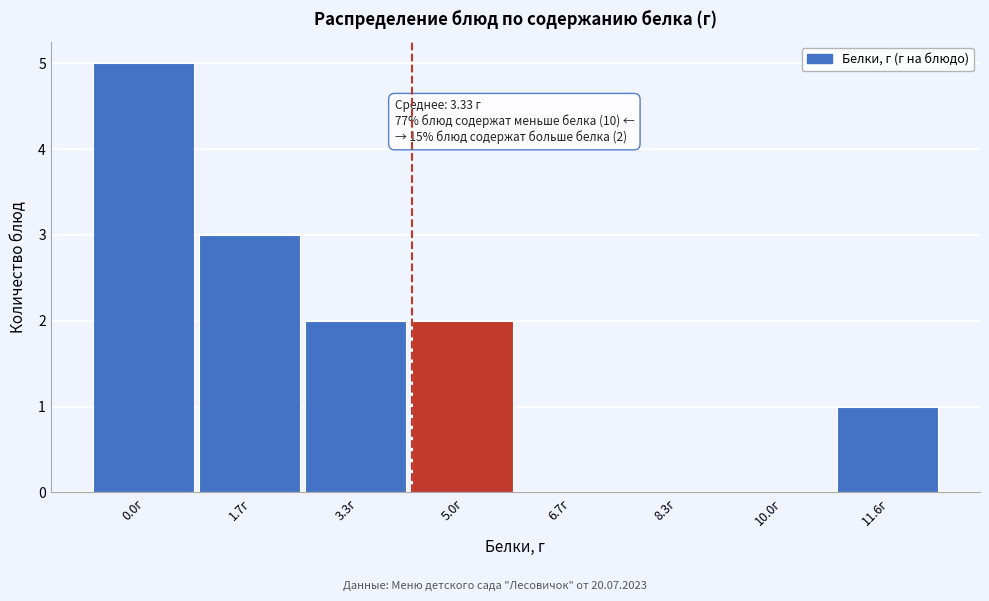

Reading right to left, transcribe all the data shown in this chart.

11.6г=1	10.0г=0	8.3г=0	6.7г=0	5.0г=2	3.3г=2	1.7г=3	0.0г=5